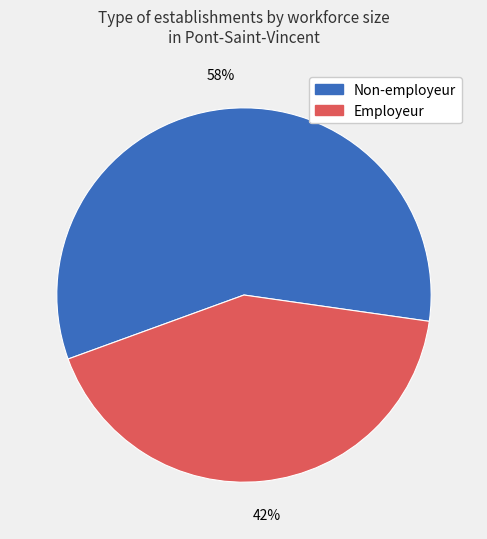

To the nearest percent, what is the difference between the largest and smallest slice percentages?

16%